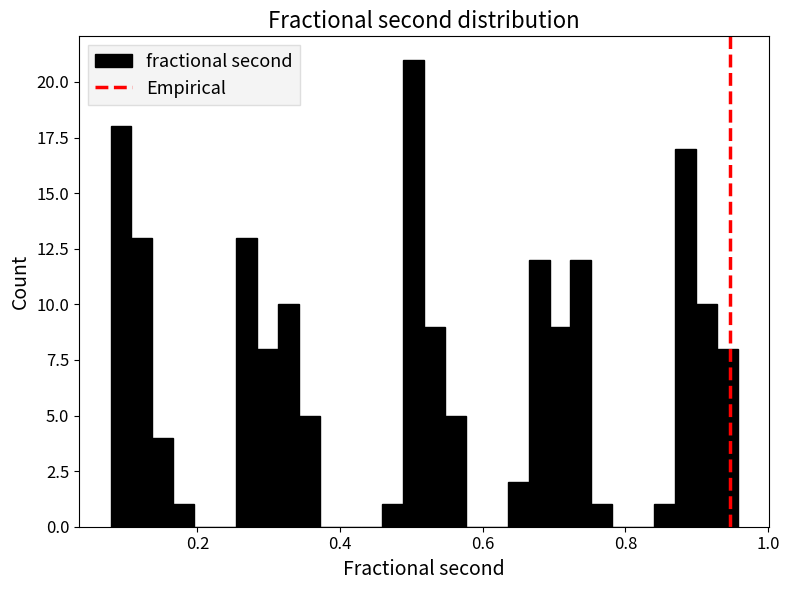

Around what value on the x-axis is the tallest bar? Give the approximate position of its centre, as read against the axis.

0.50